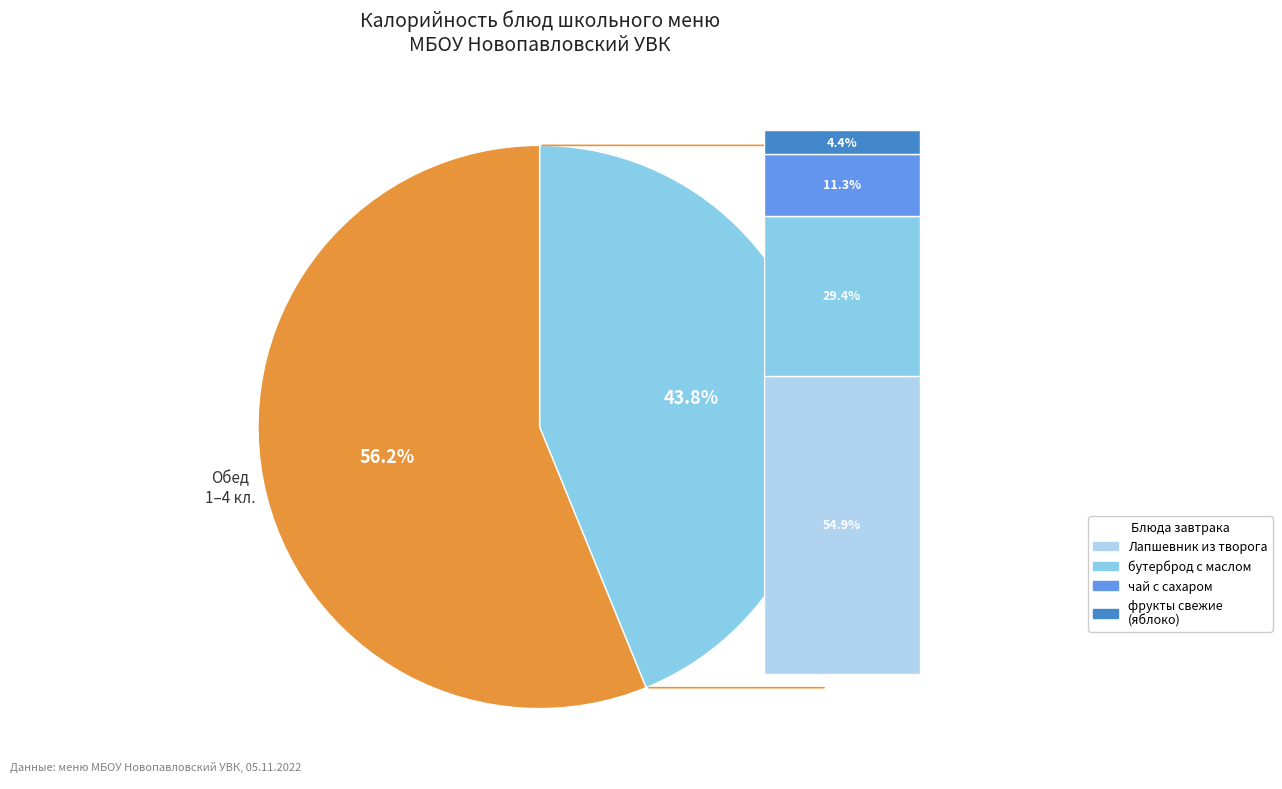

To the nearest percent, what is the difference between the largest and smallest slice percentages?

12%